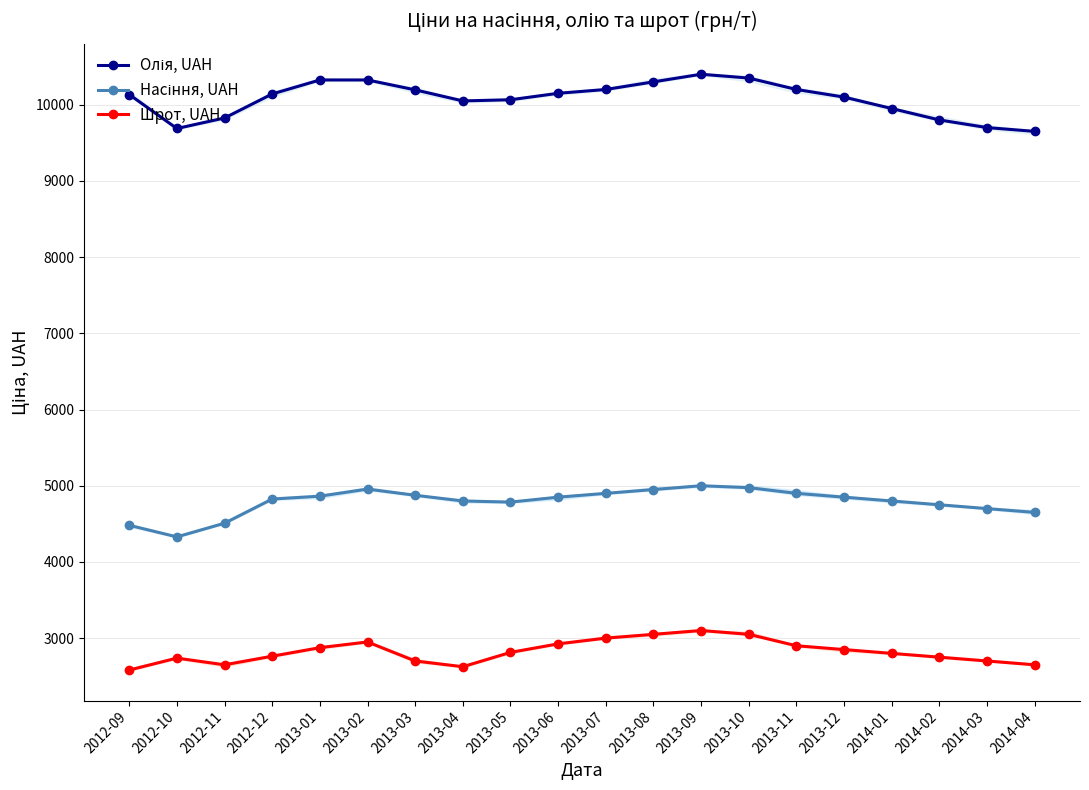

At which category does Насіння, UAH reach its first local valley?

2012-10